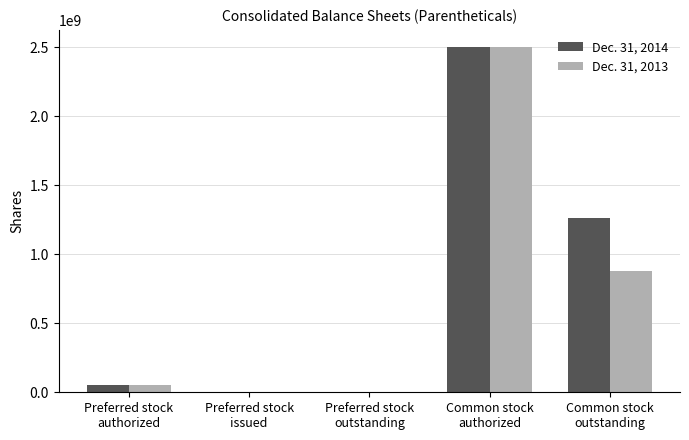

True or false: Dec. 31, 2014 has a value of 1863577156 at Common stock
outstanding.

False